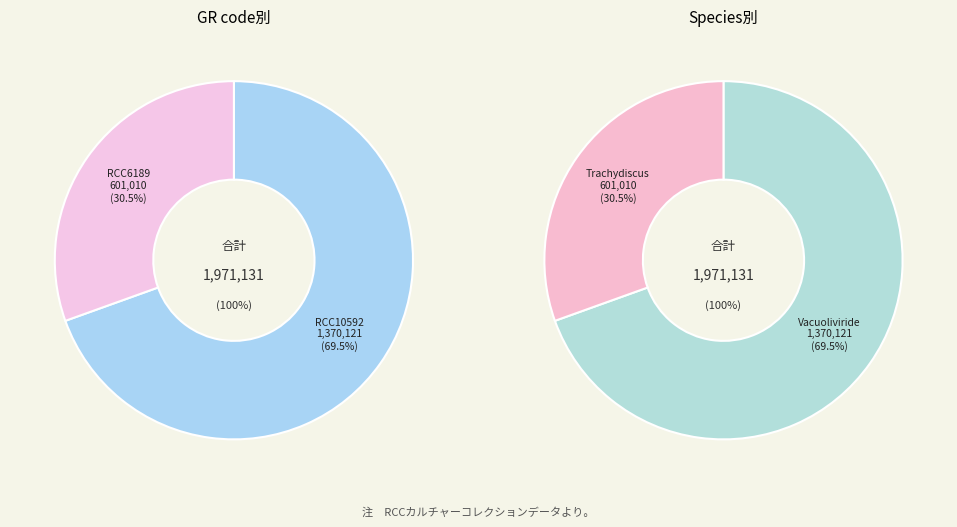

The RCC6189 slice represents 30% of the pie. True or false?

True